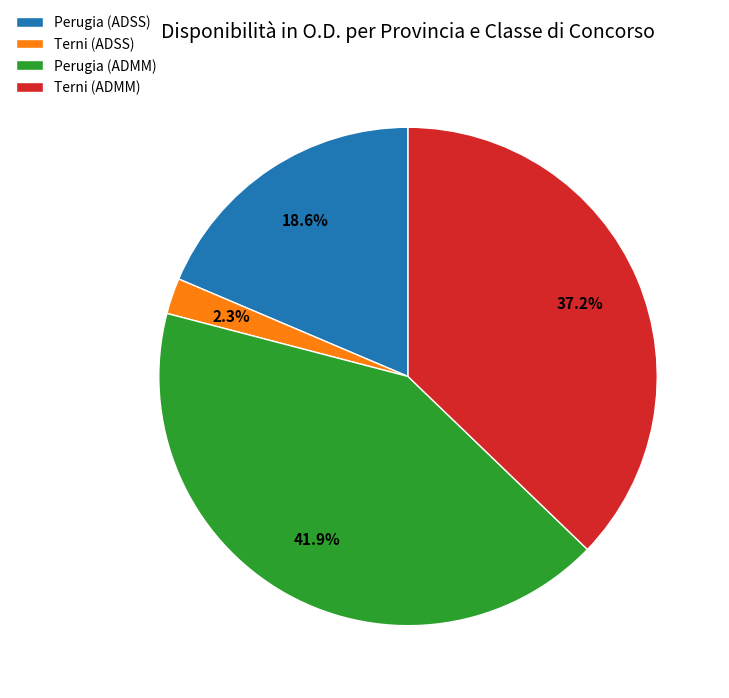

To the nearest percent, what is the combined percentage of Perugia (ADMM) and Terni (ADMM)?

79%